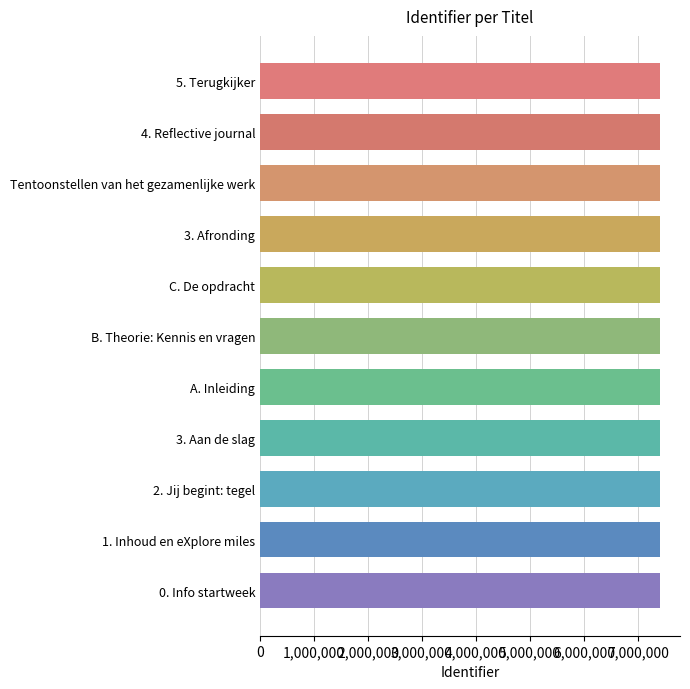

What is the average value?

7410282